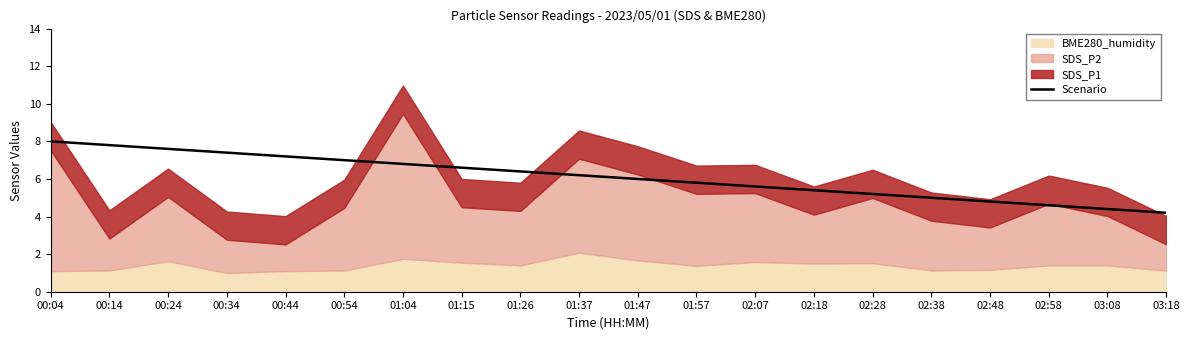

True or false: the data shows 6.2 at 01:37.

True